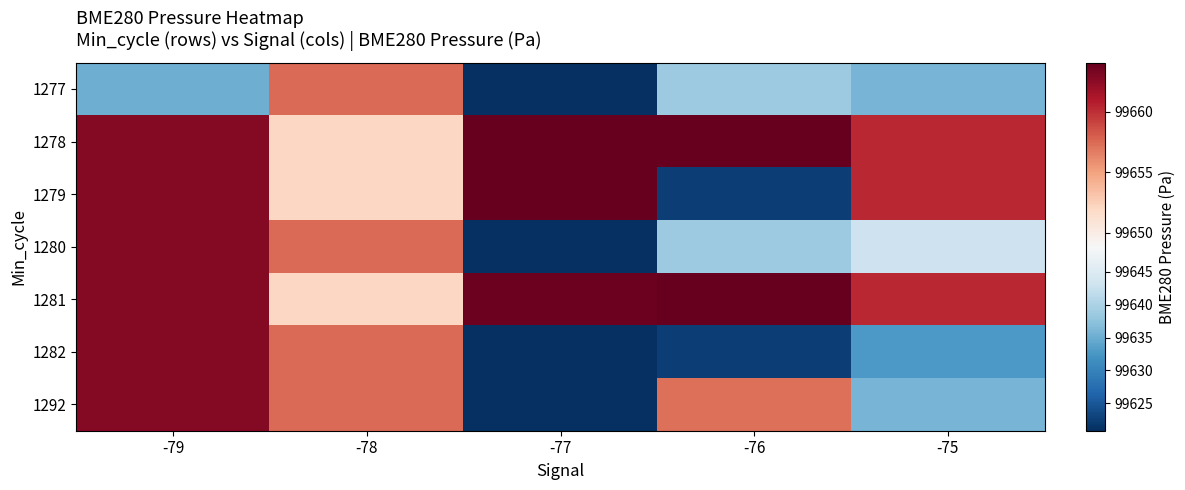

Rank the series by their maximum value, from lowest to highest.

1277, 1280, 1282, 1292, 1281, 1278, 1279